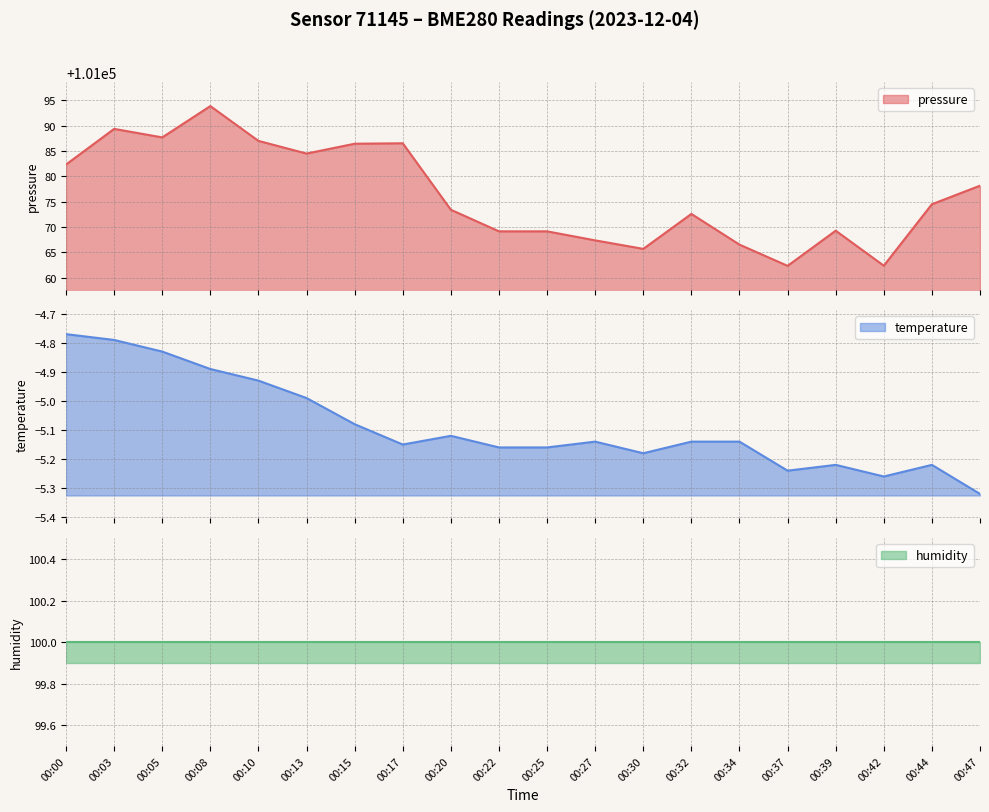

The value of temperature at 00:47 is -5.3. True or false?

True